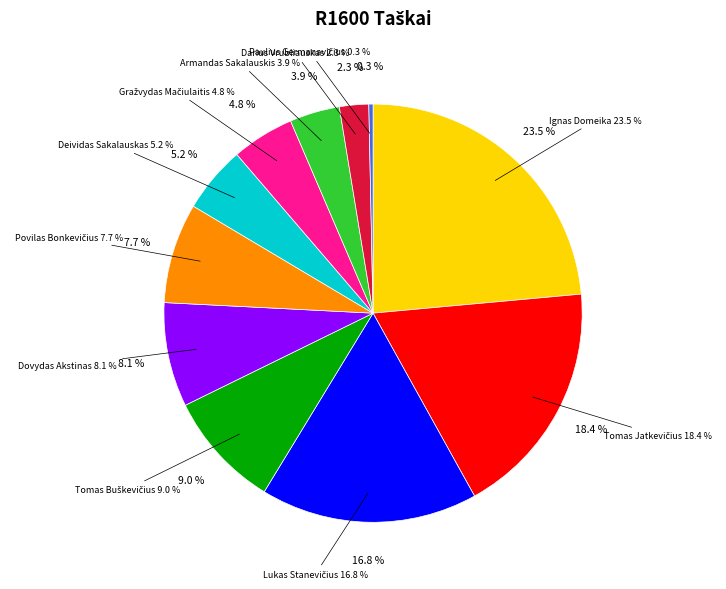

What is the total percentage of Tomas Stadalius and Armandas Sakalauskis?

3.9%